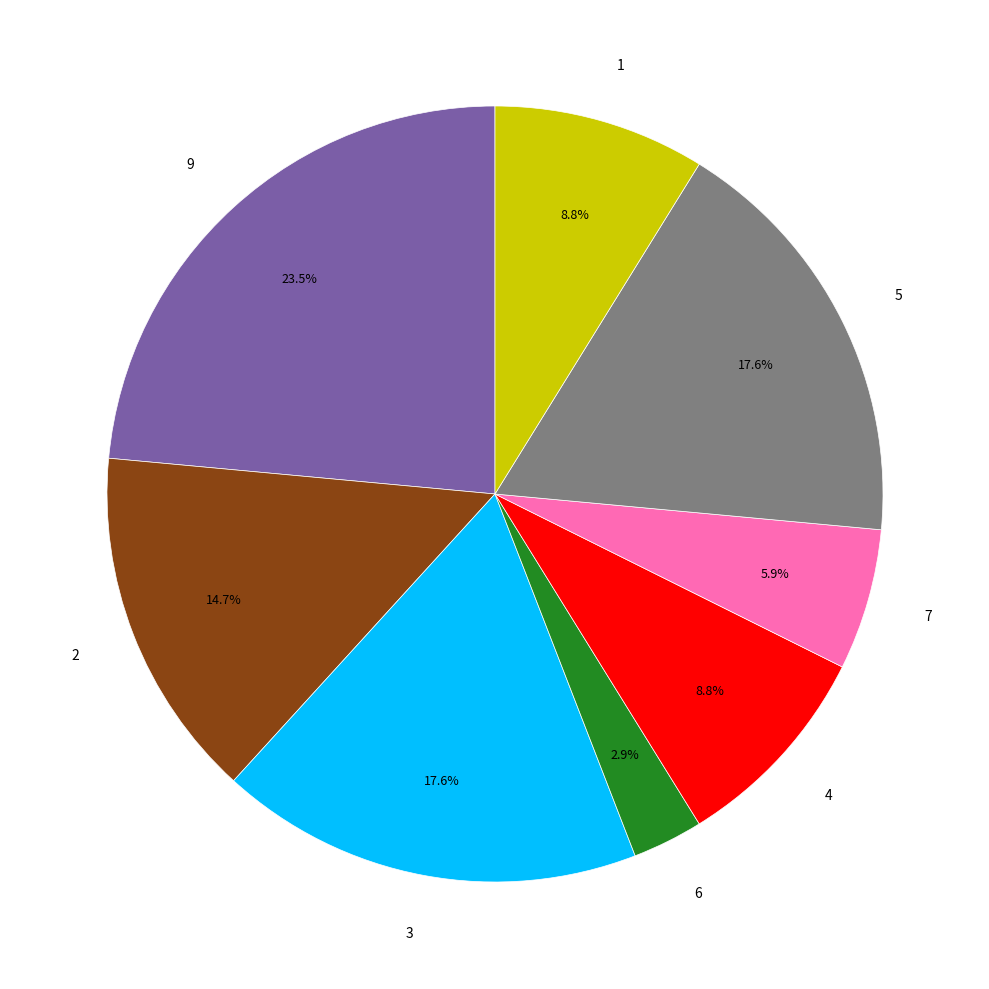

Is there a majority slice in this chart?

No